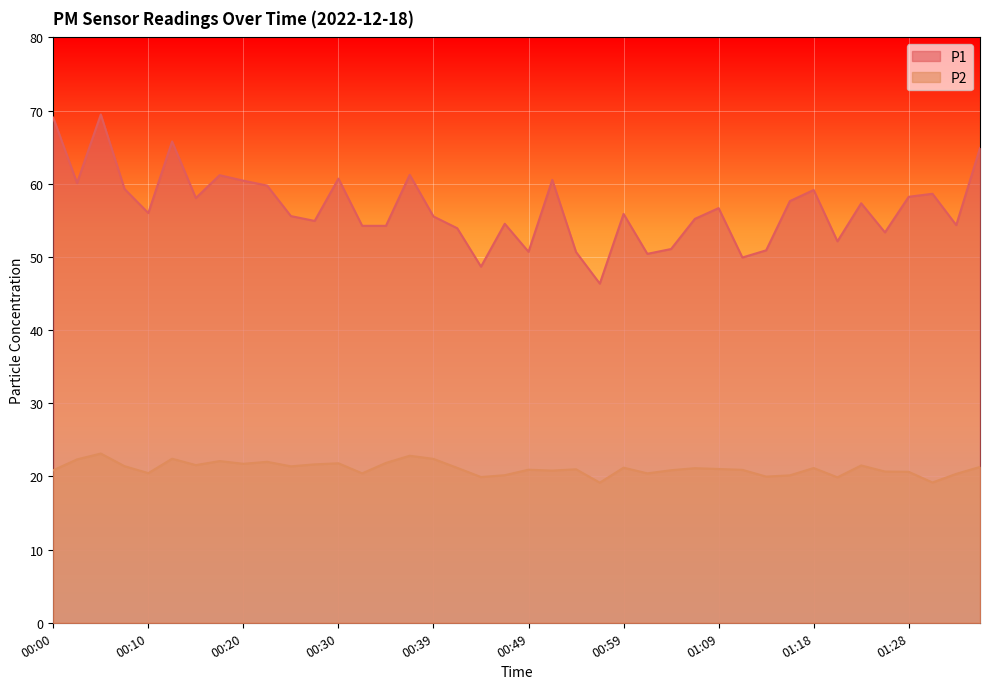

At which label does P1 reach its peak?

00:05